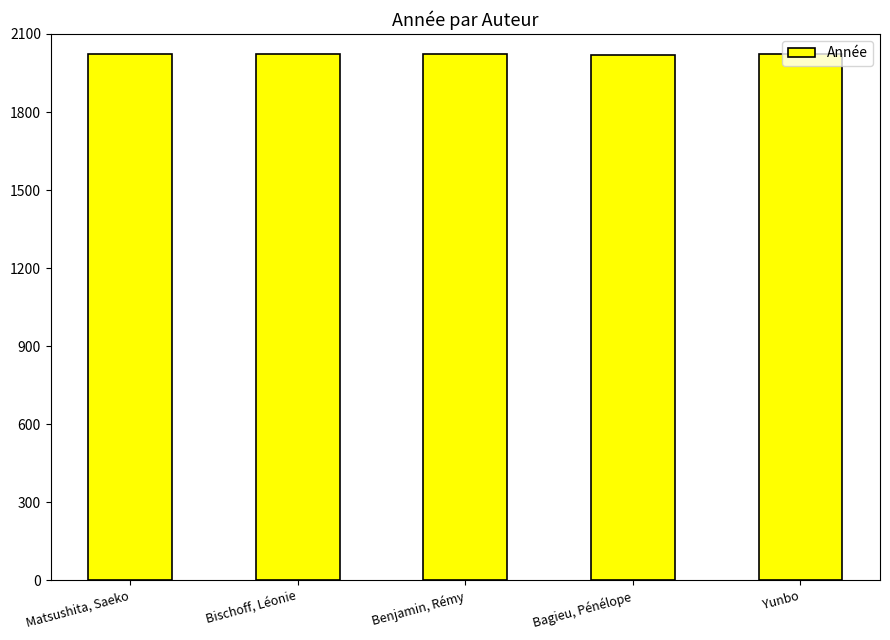

What is the approximate value at Bischoff, Léonie?

2022